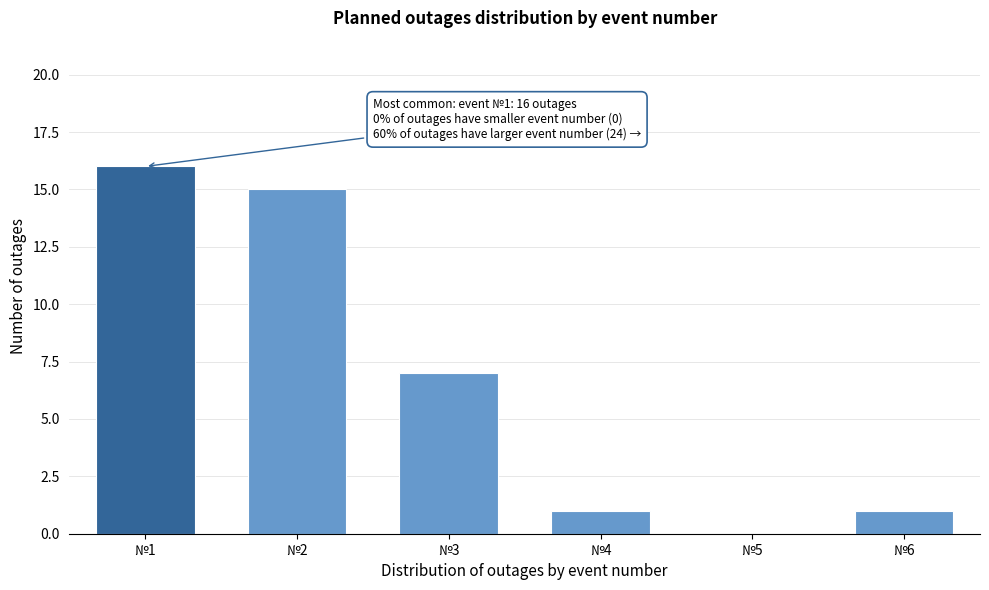

Reading left to right, extract all data points from this chart.

№1=16	№2=15	№3=7	№4=1	№5=0	№6=1